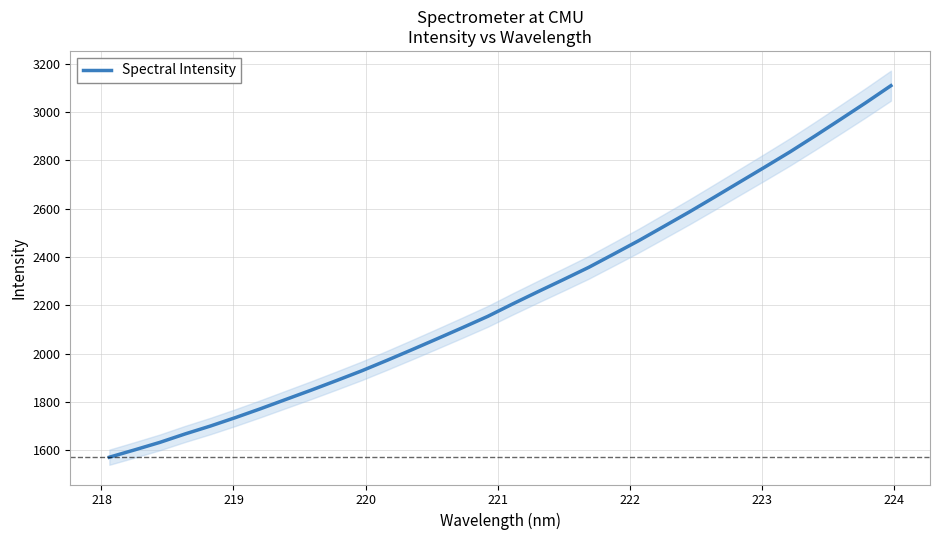

What is the lowest value of the Spectral Intensity series?

1571.0